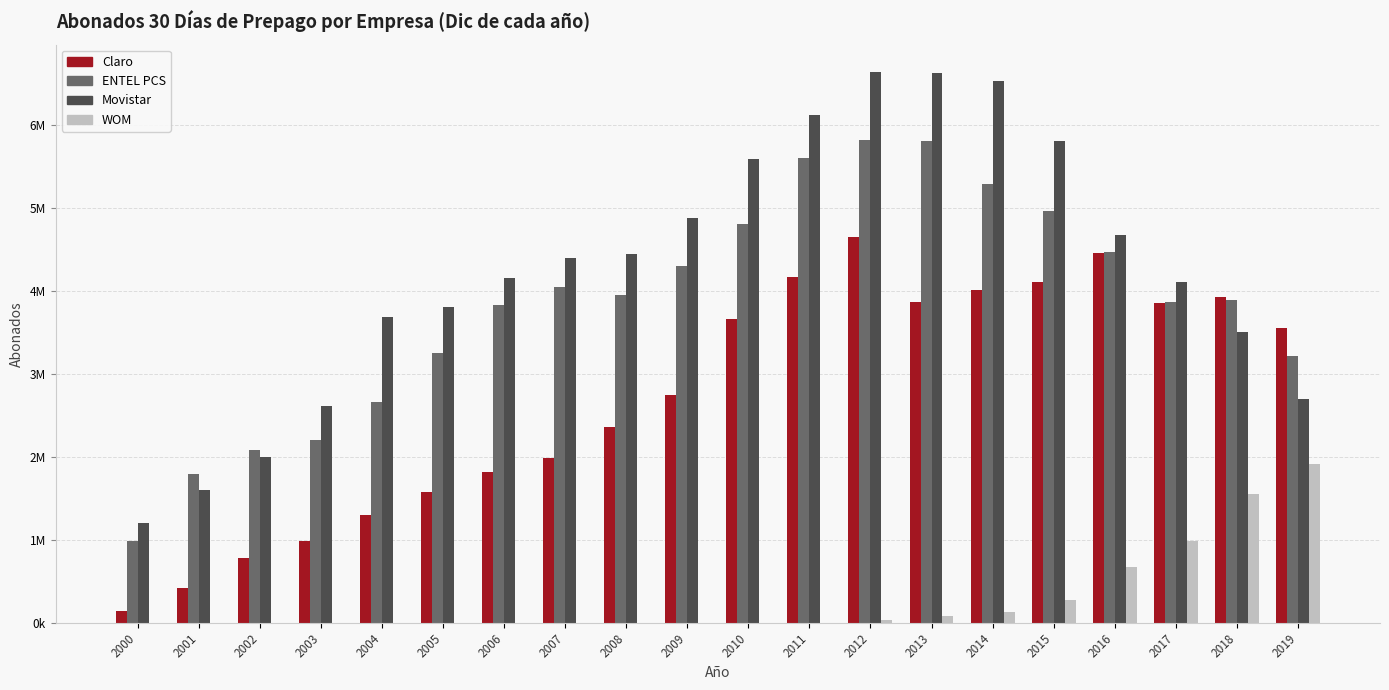

What are all the series names shown in the legend?

Claro, ENTEL PCS, Movistar, WOM